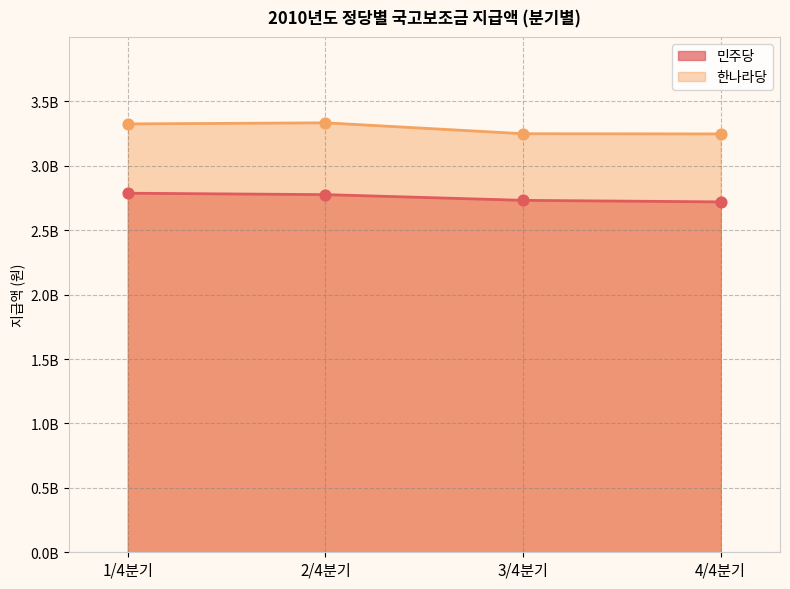

Which series has the largest Y range (max minus min)?

한나라당